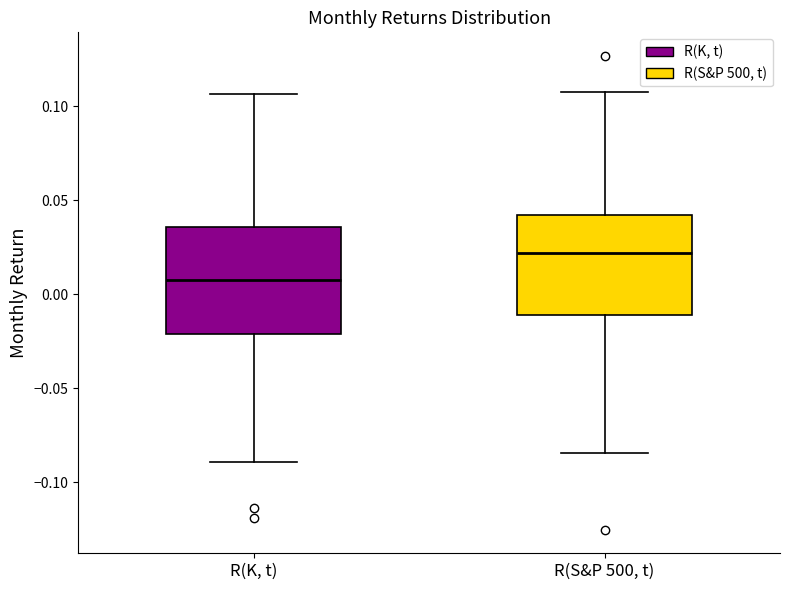

Where is the upper edge of the box for R(S&P 500, t) on the y-axis? The values are not printed on the chart, so give them approximately, as read against the axis.

0.040